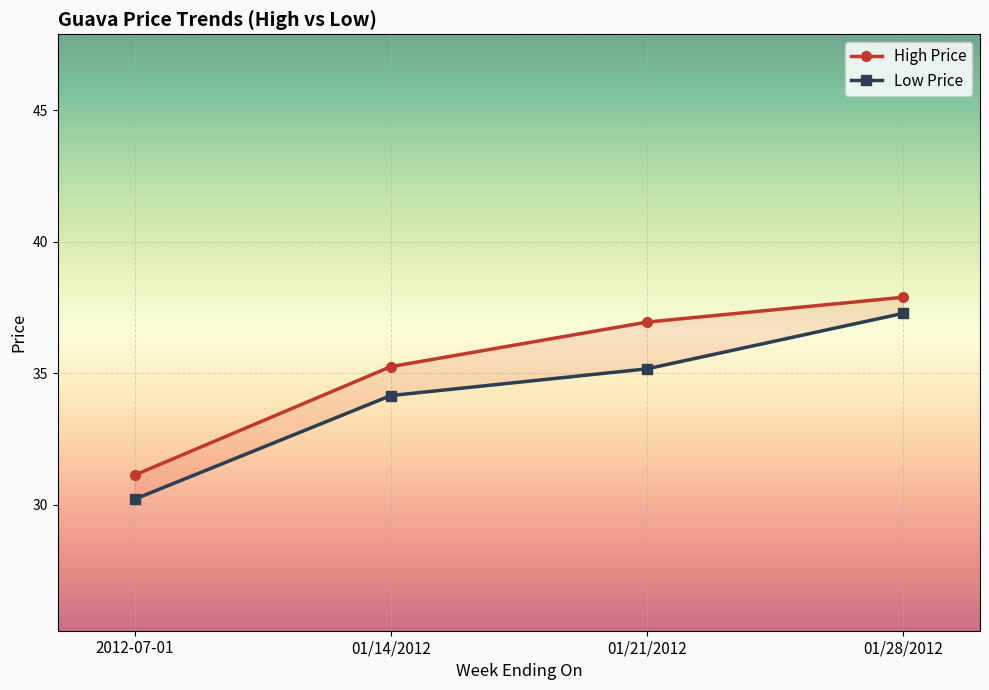

Between 01/28/2012 and 2012-07-01, which is larger?

01/28/2012